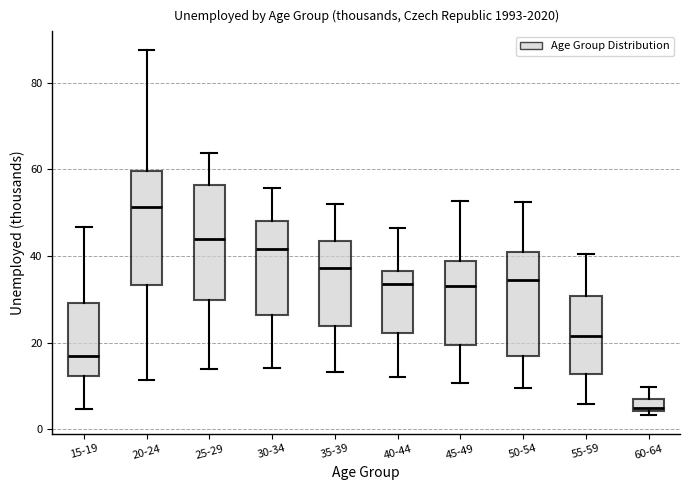

Which box has the highest median line?

20-24